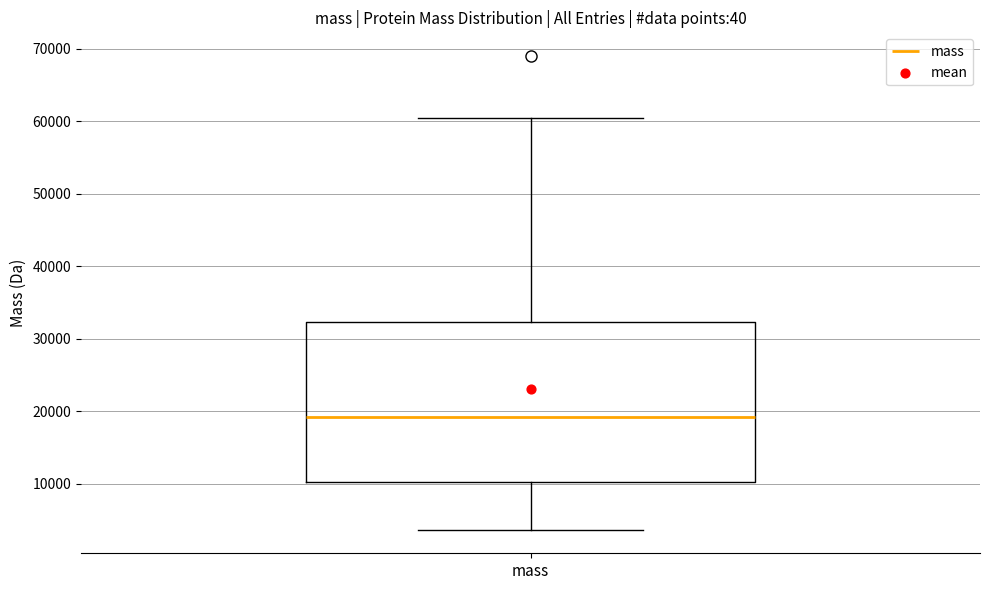

Where does the lower whisker of the box for mass end on the y-axis? The values are not printed on the chart, so give them approximately, as read against the axis.

4000